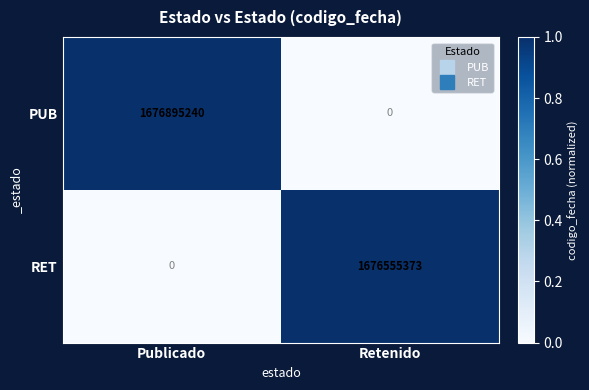

Which series has the largest total across all categories?

PUB